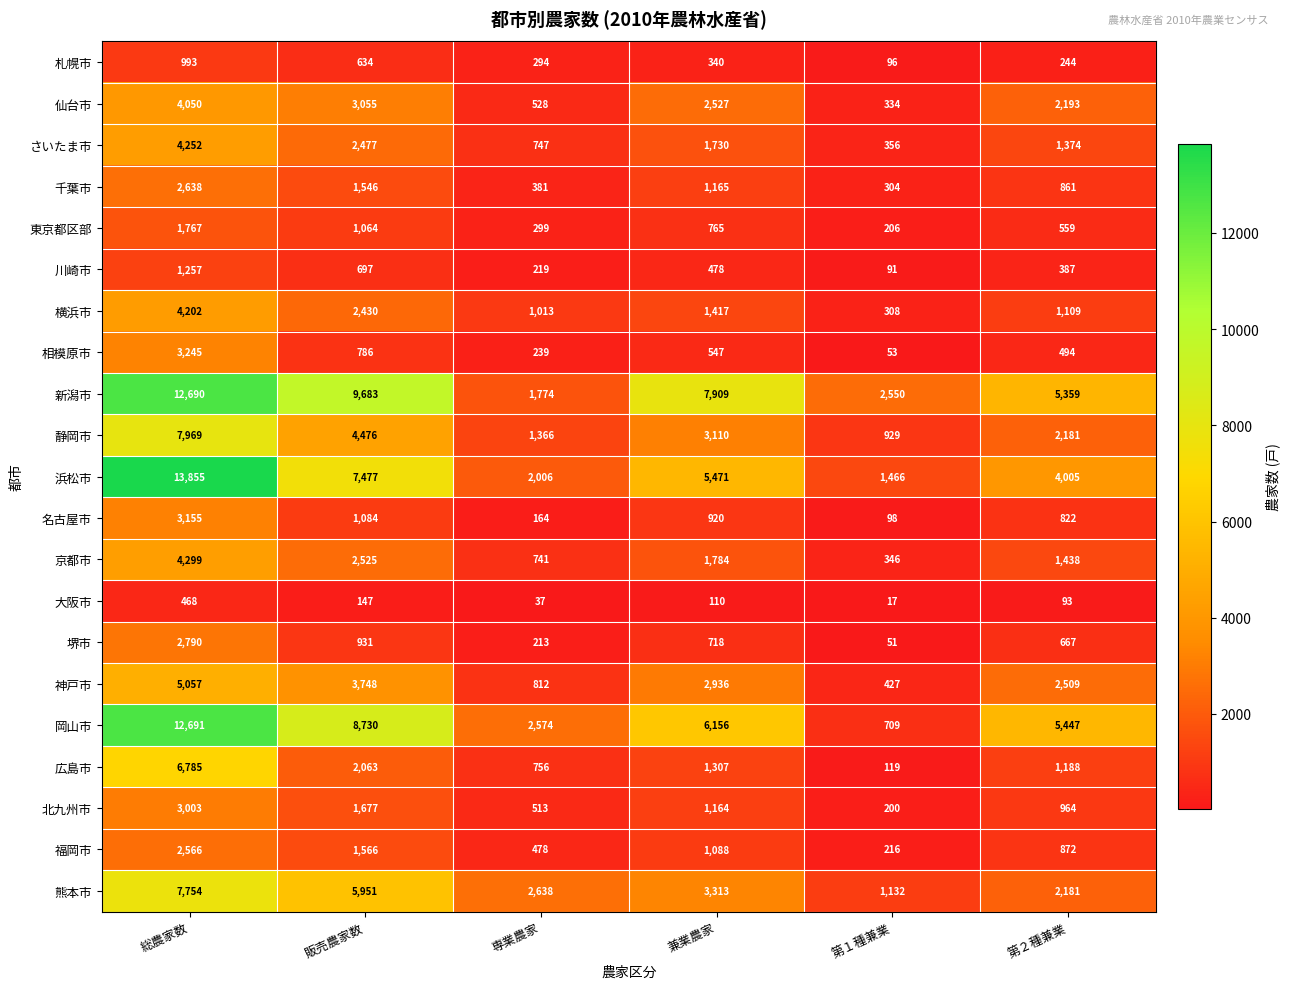

Which series has the largest total across all categories?

新潟市